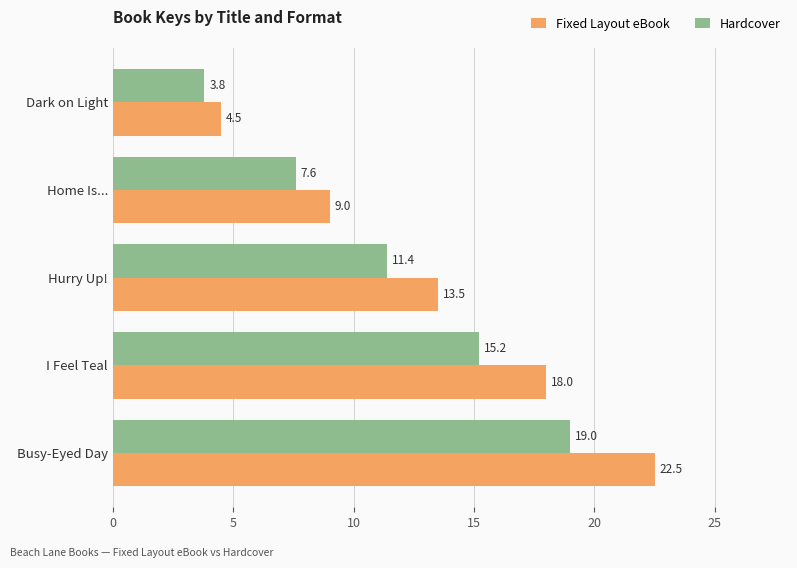

The value of Fixed Layout eBook at Dark on Light is 6.5. True or false?

False